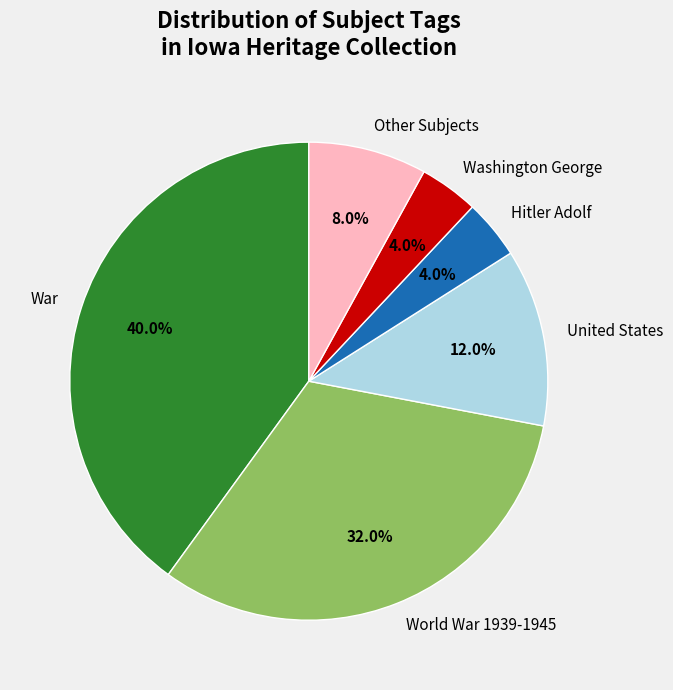

Is the sum of United States and War greater than half?

Yes